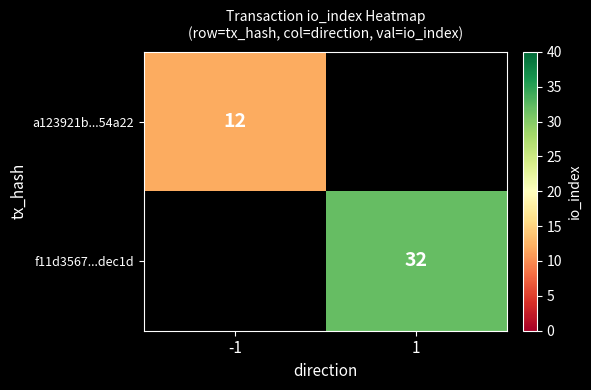

True or false: a123921b...54a22 has a value of 8 at -1.

False